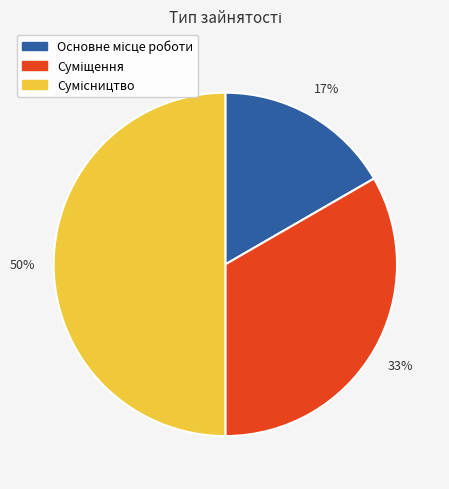

To the nearest percent, what is the difference between the largest and smallest slice percentages?

33%